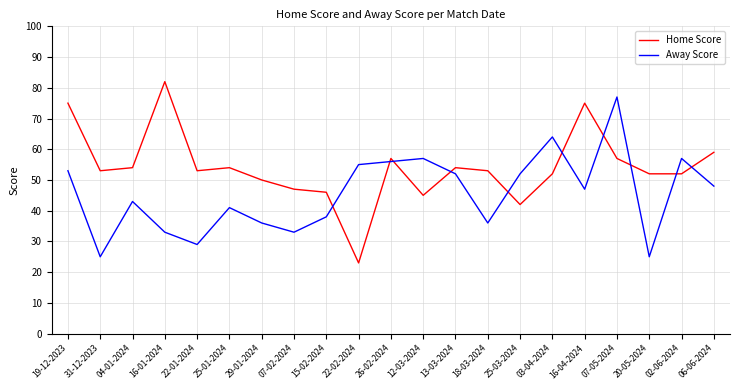

Which series ends up on top after the final intersection of Away Score and Home Score?

Home Score